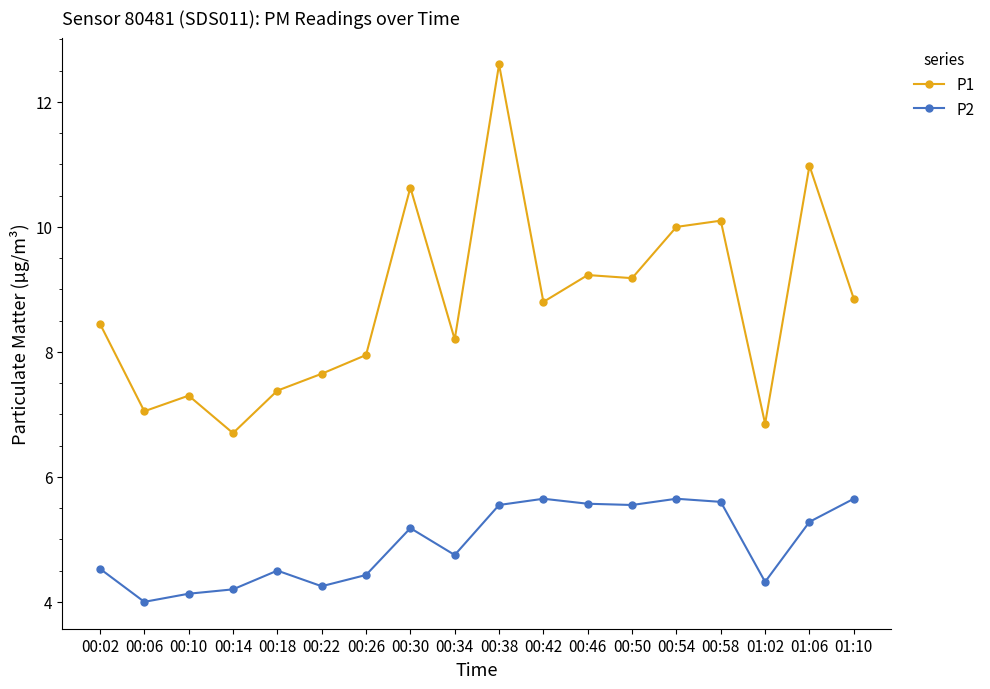

At how many categories does at least one series exceed 8?

11